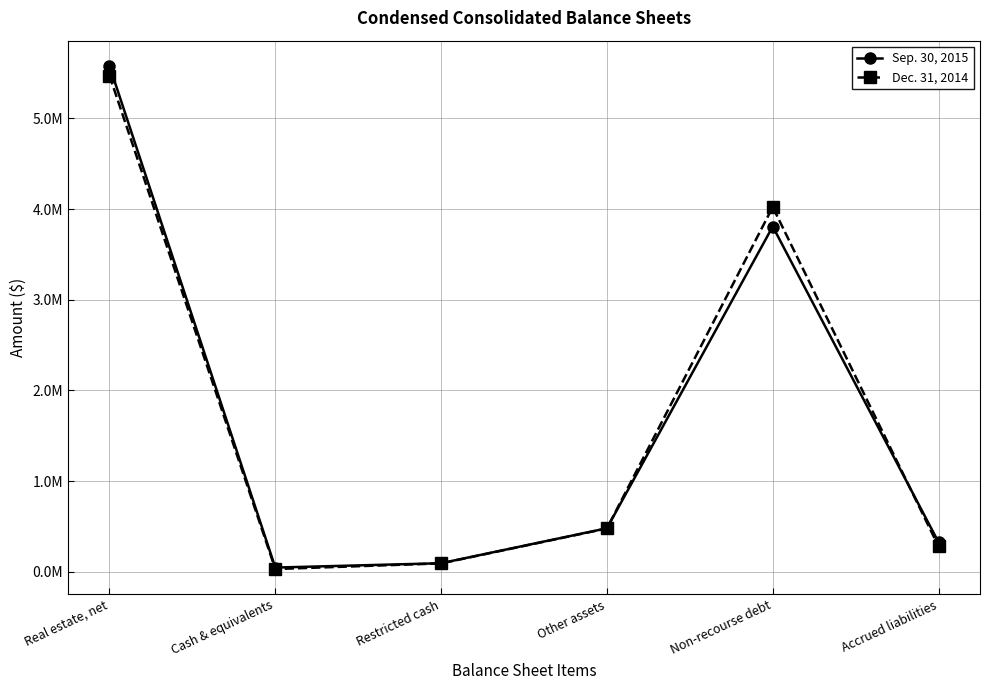

In Sep. 30, 2015, how many points are lower than both neighbors (excluding endpoints)?

1